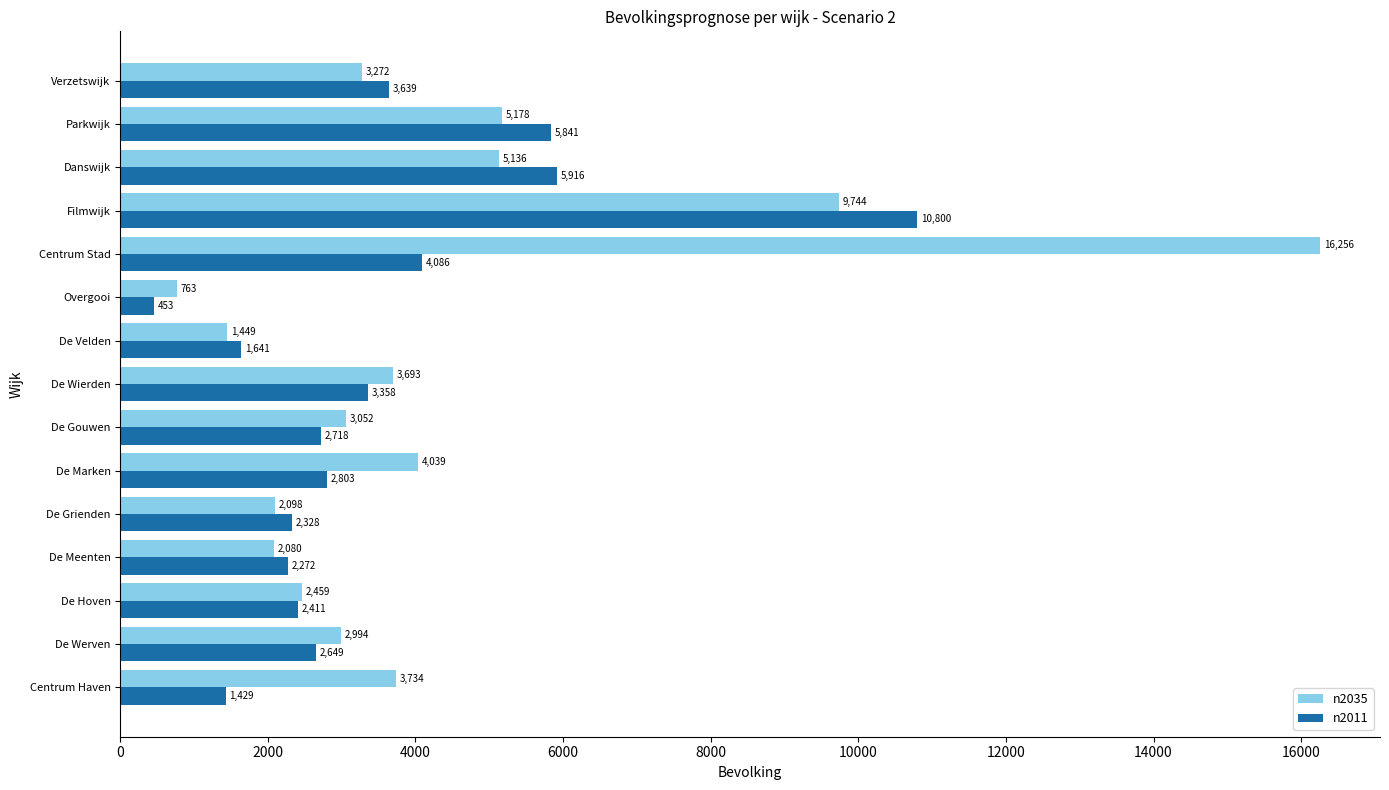

What is the difference between the highest and lowest values at Danswijk?

780